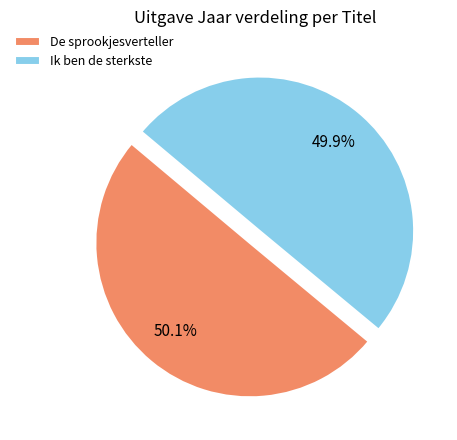

The Ik ben de sterkste slice represents 50% of the pie. True or false?

True